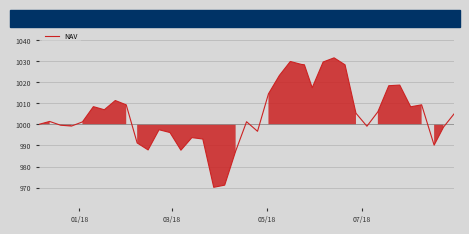

What is the difference between the maximum and minimum values?

61.5